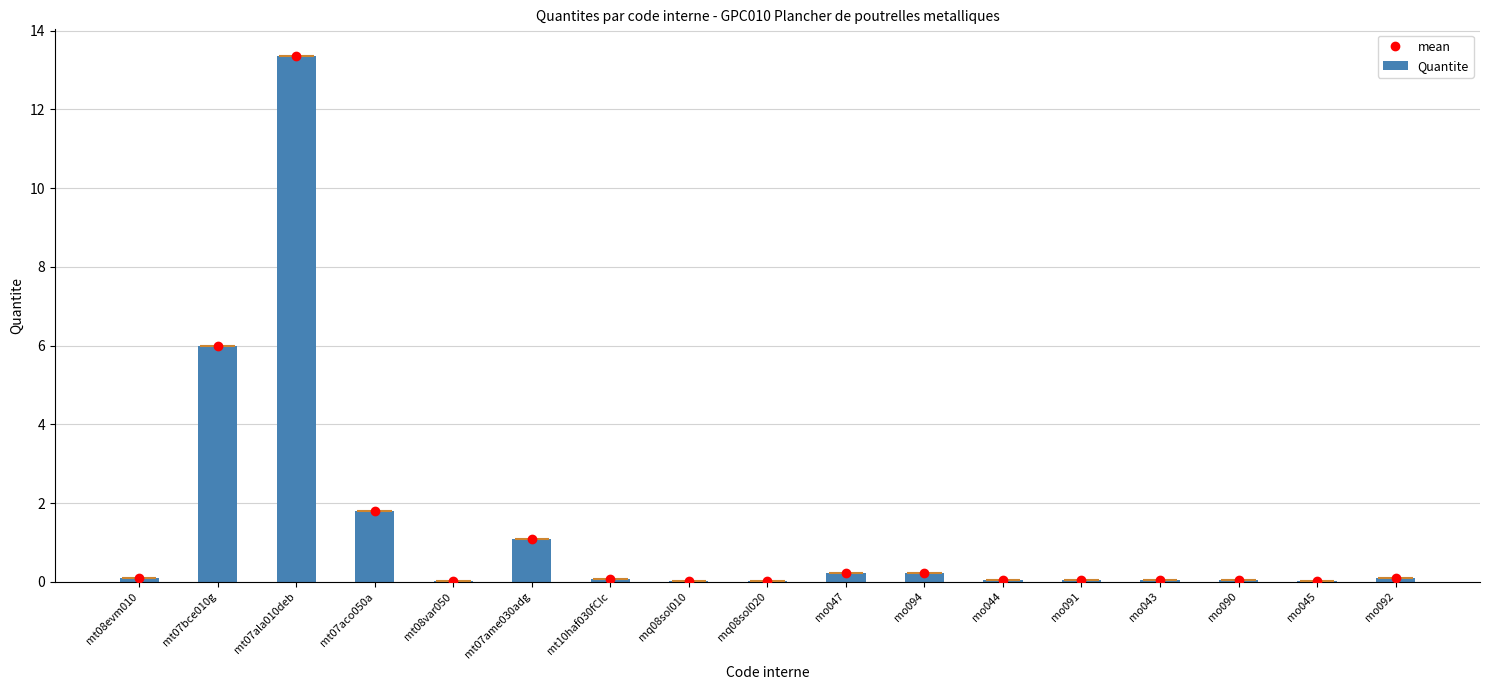

What is the label of the 5th bar from the left?

mt08var050